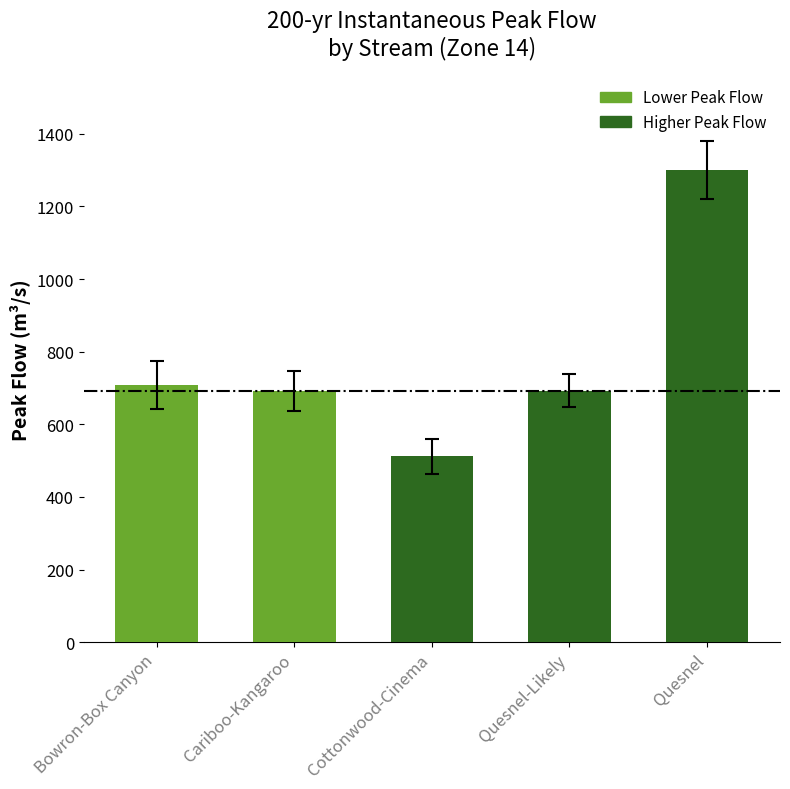

Where does the data first go above 692?

Bowron-Box Canyon